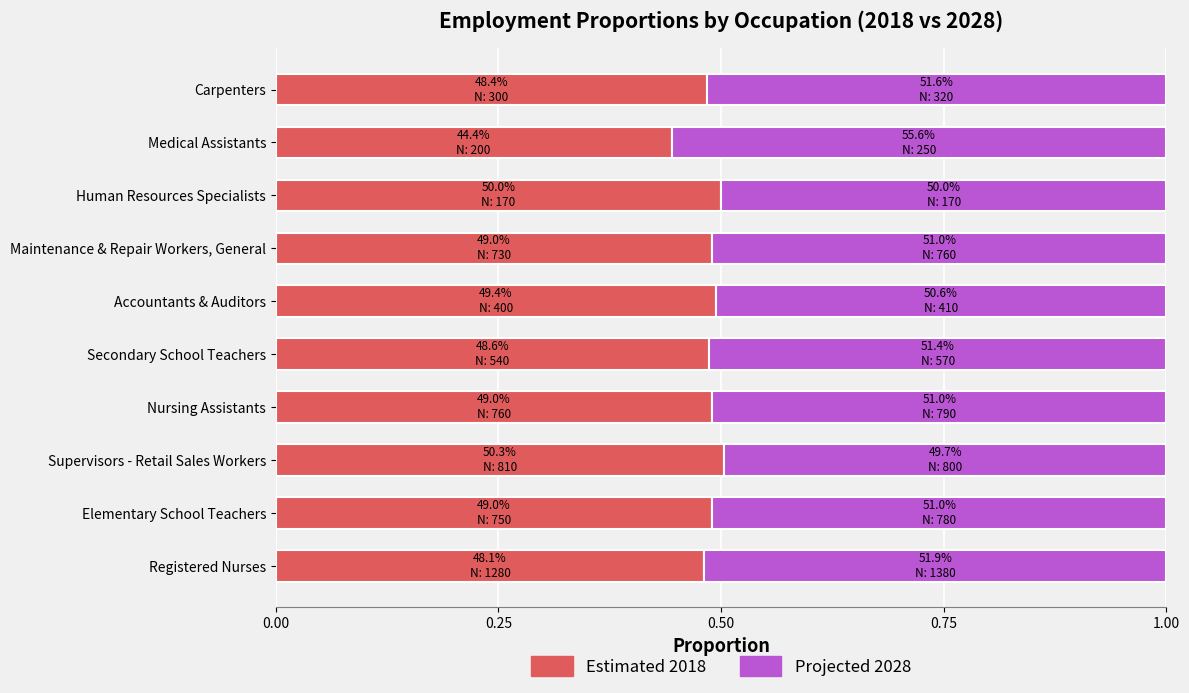

True or false: Estimated 2018 has a value of 0.5 at Accountants & Auditors.

True